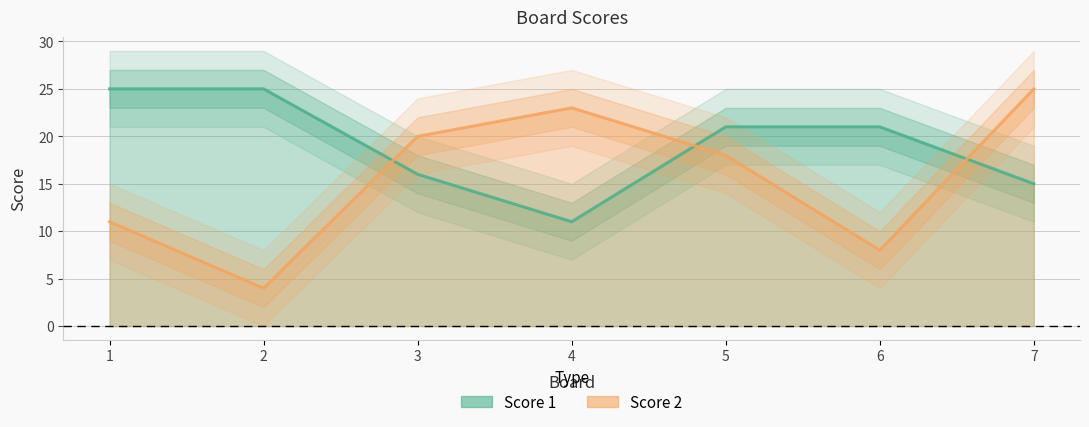

How many intersections are there between Score 1 and Score 2?

3